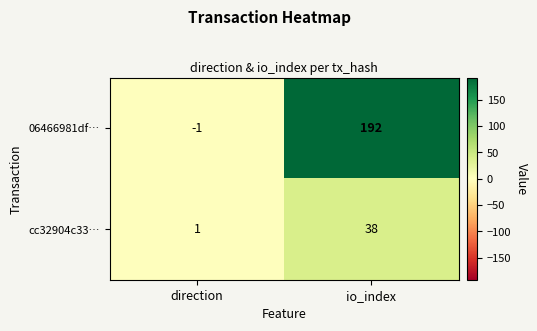

What is the sum of all 06466981df… values?

191